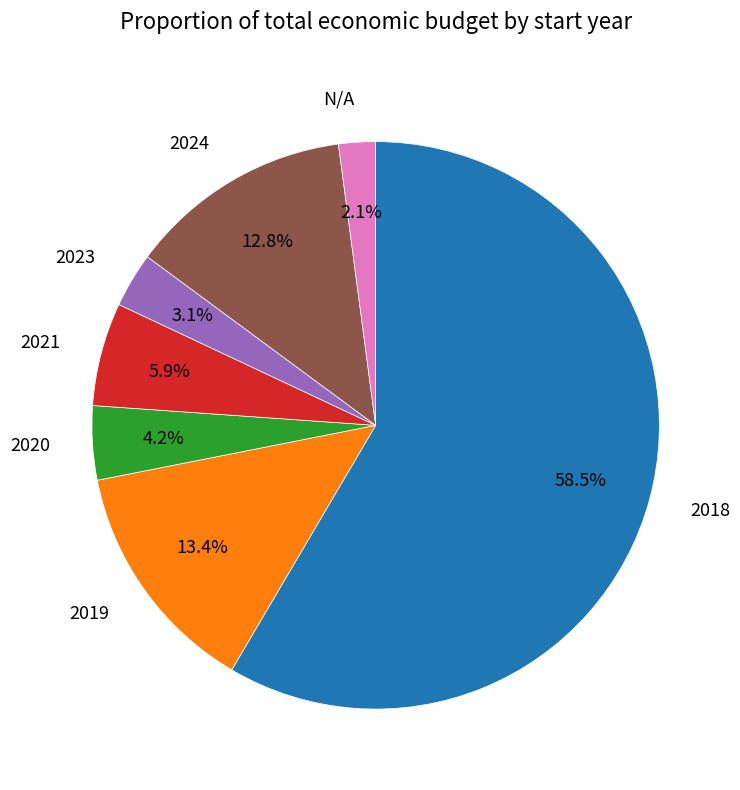

Is there any slice that represents more than half of the pie?

Yes